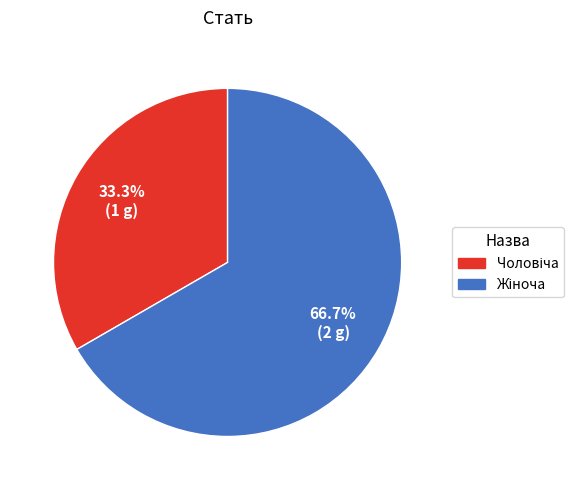

Does any single category account for the majority?

Yes